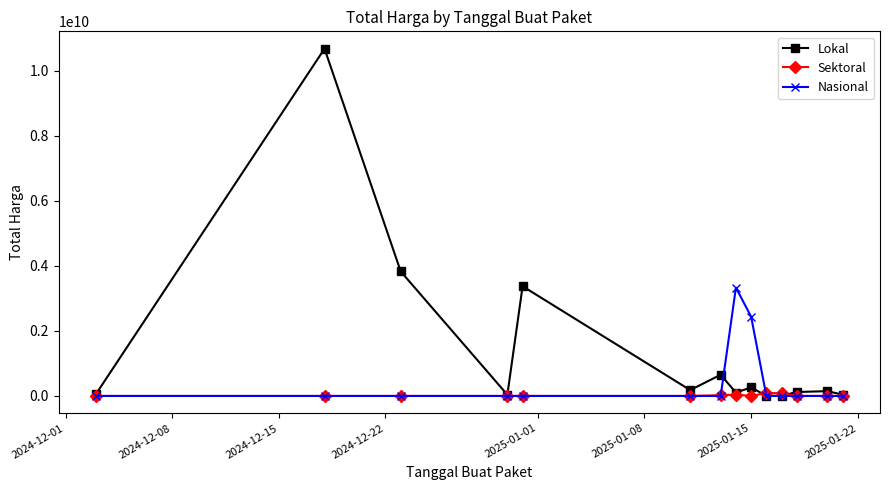

Which series has the largest total across all categories?

Lokal